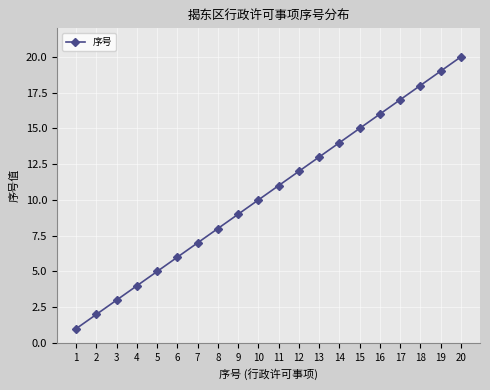

How many data points does each series have?

20